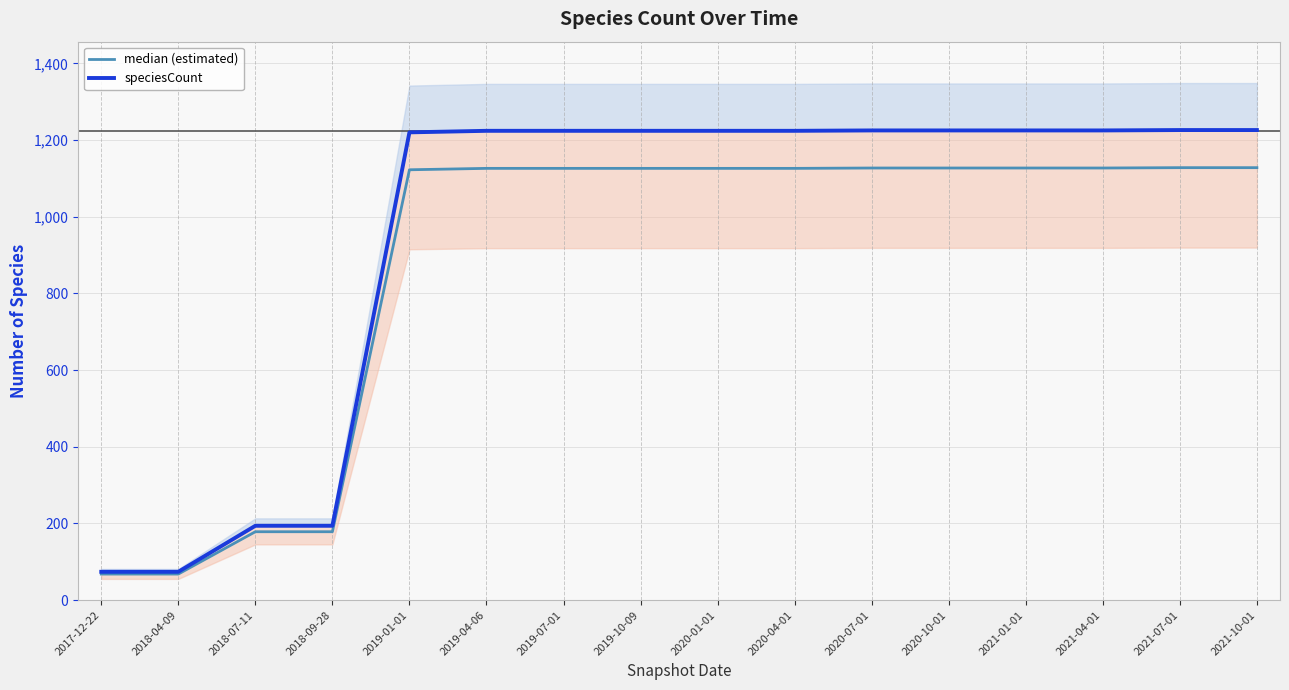

What is the difference between the maximum and minimum values in the median (estimated) series?

1059.8